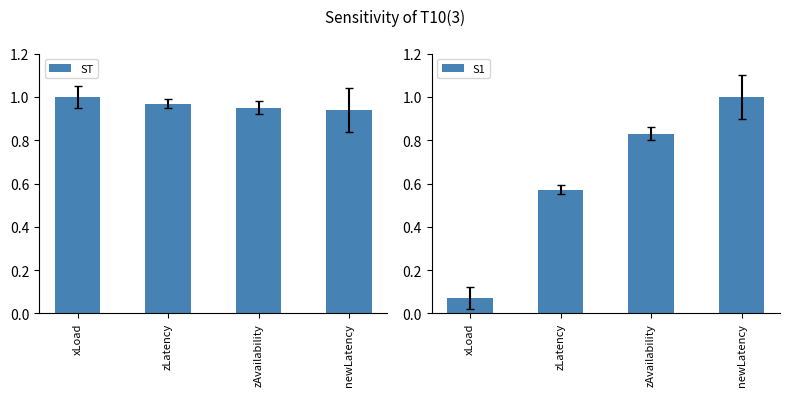

What is the total value across all series at xLoad?

1.1